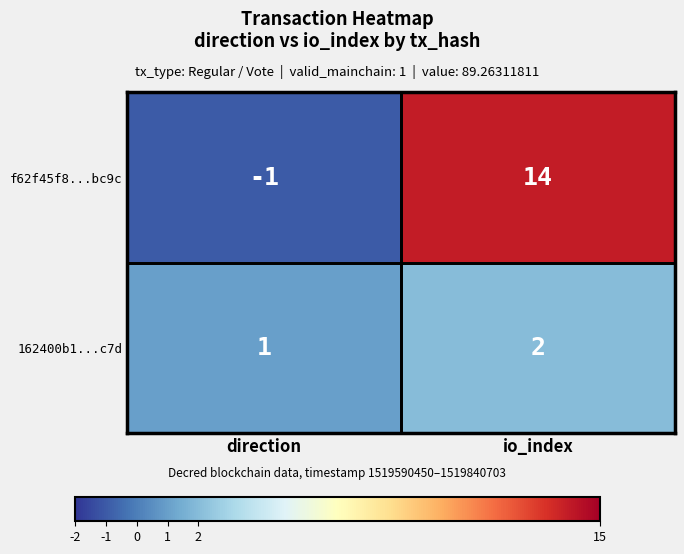

How many values in the 162400b1...c7d series are below 2?

1